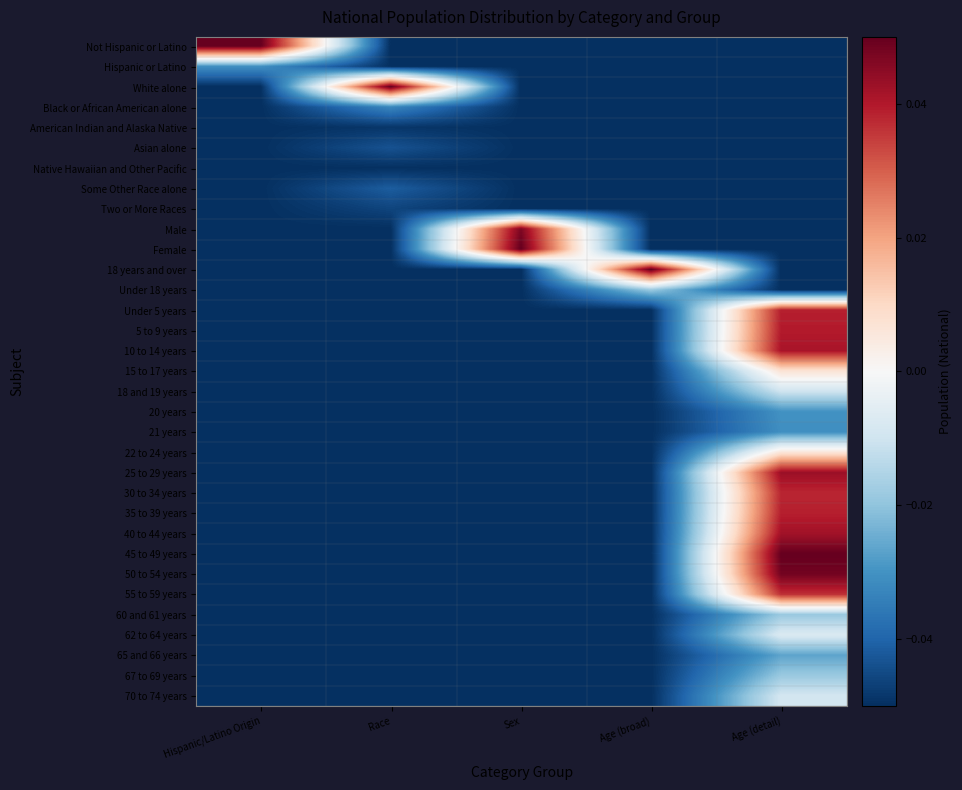

What is the total value across all series at Sex?

-1.5